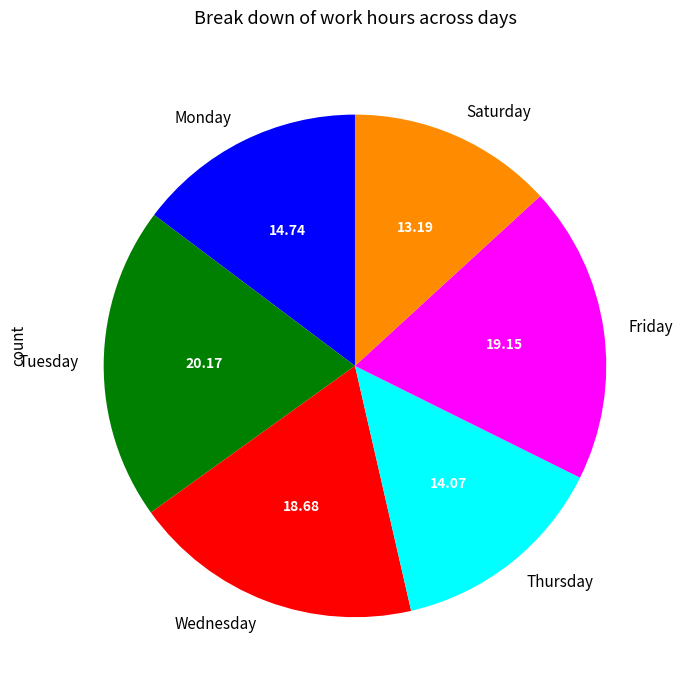

Is the sum of Thursday and Tuesday greater than half?

No